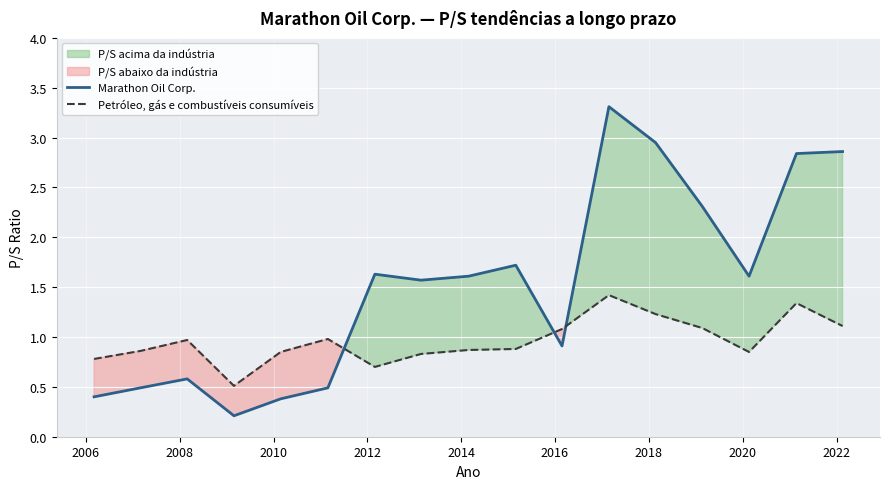

List the series in order of their overall mean, lowest first.

Petróleo, gás e combustíveis consumíveis, Marathon Oil Corp.